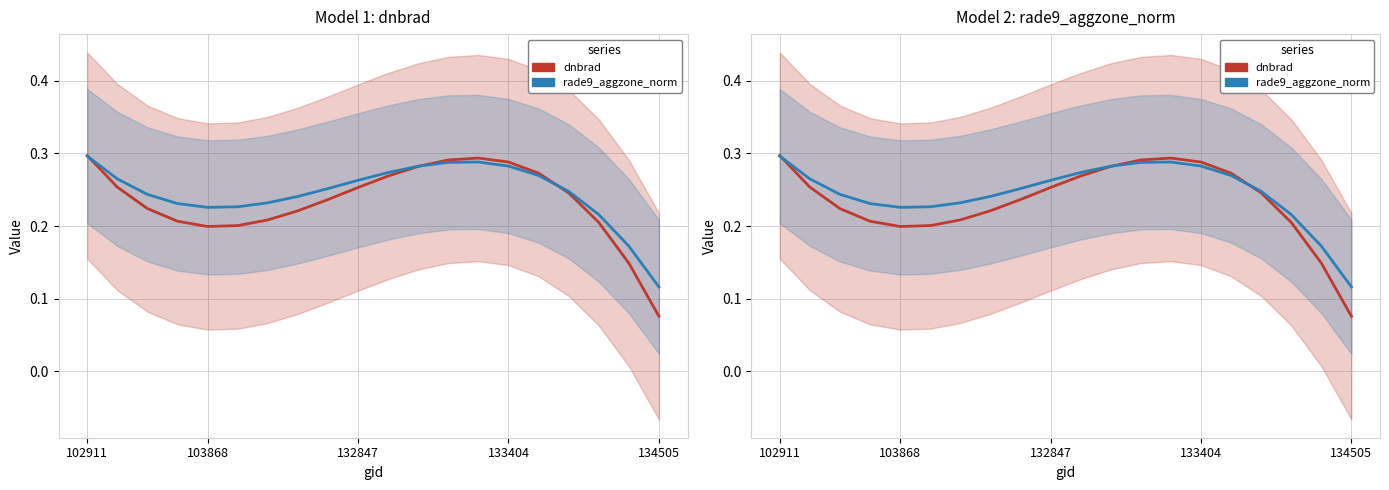

How many rade9_aggzone_norm values are between 0 and 1?

20